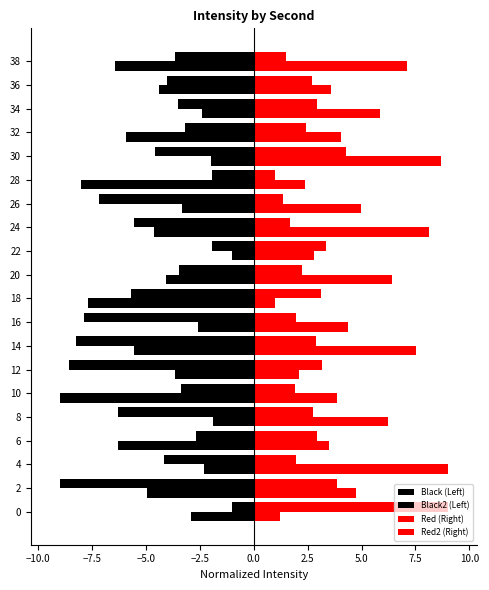

What is the sum of all Black2 (Left) values?

-88.9